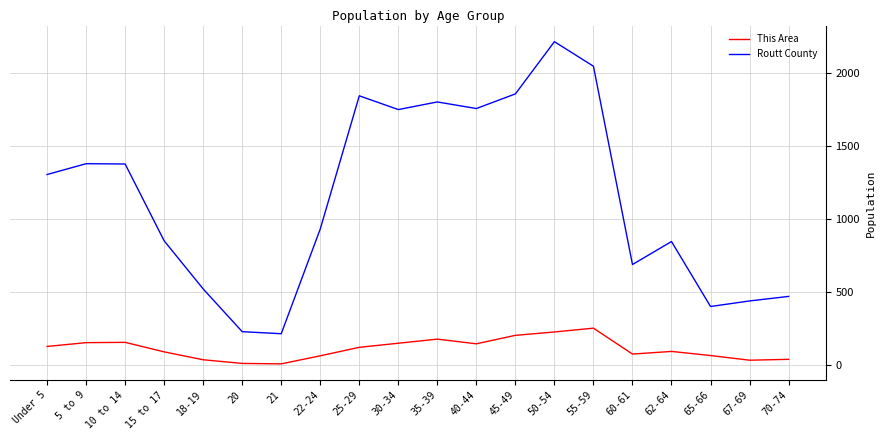

Is it true that This Area equals 205 at 45-49?

True